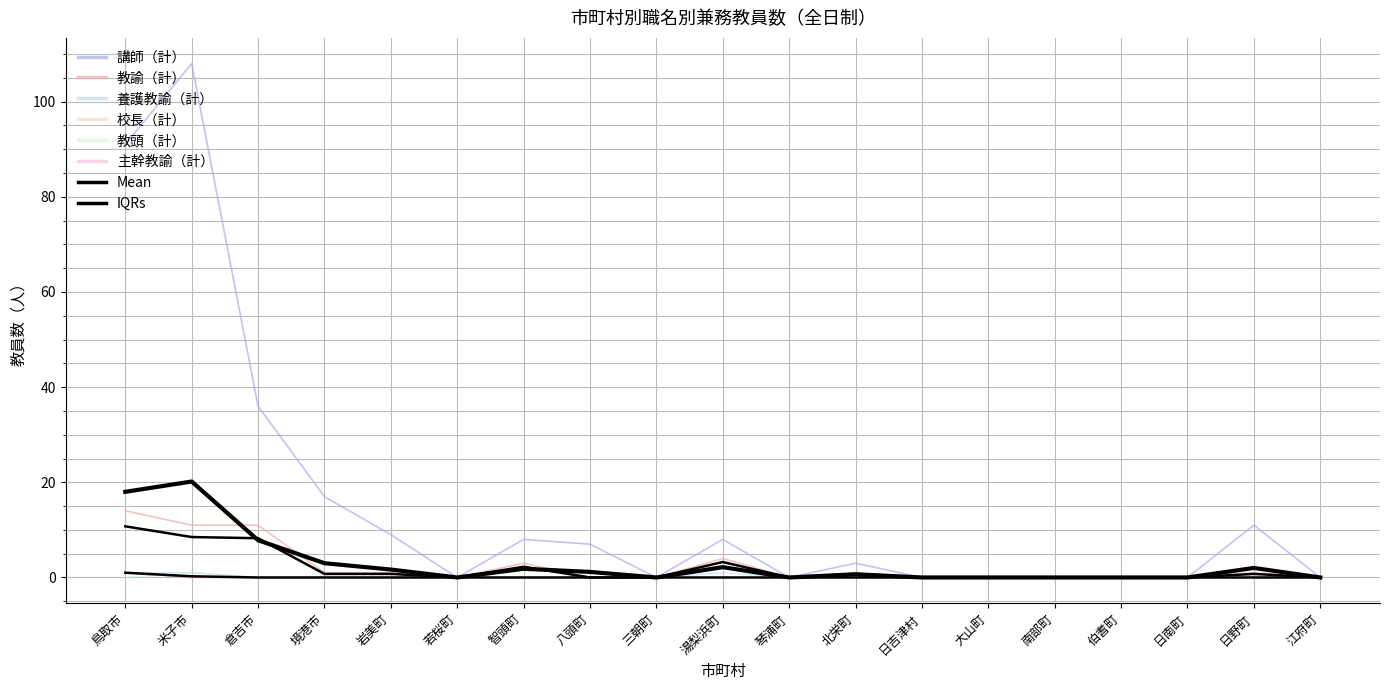

How many categories are shown in the chart?

19